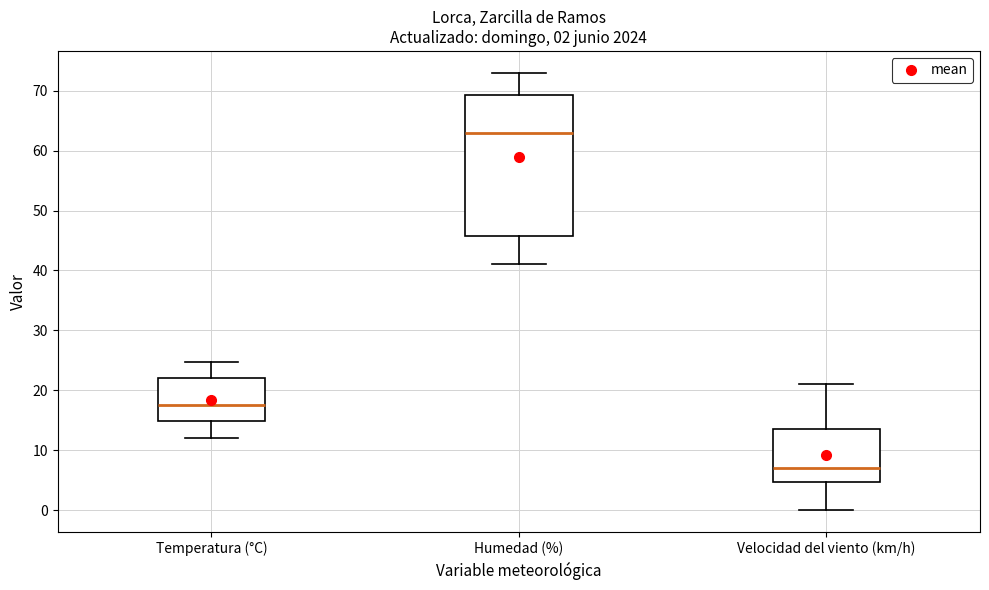

Which box's median line is the lowest?

Velocidad del viento (km/h)